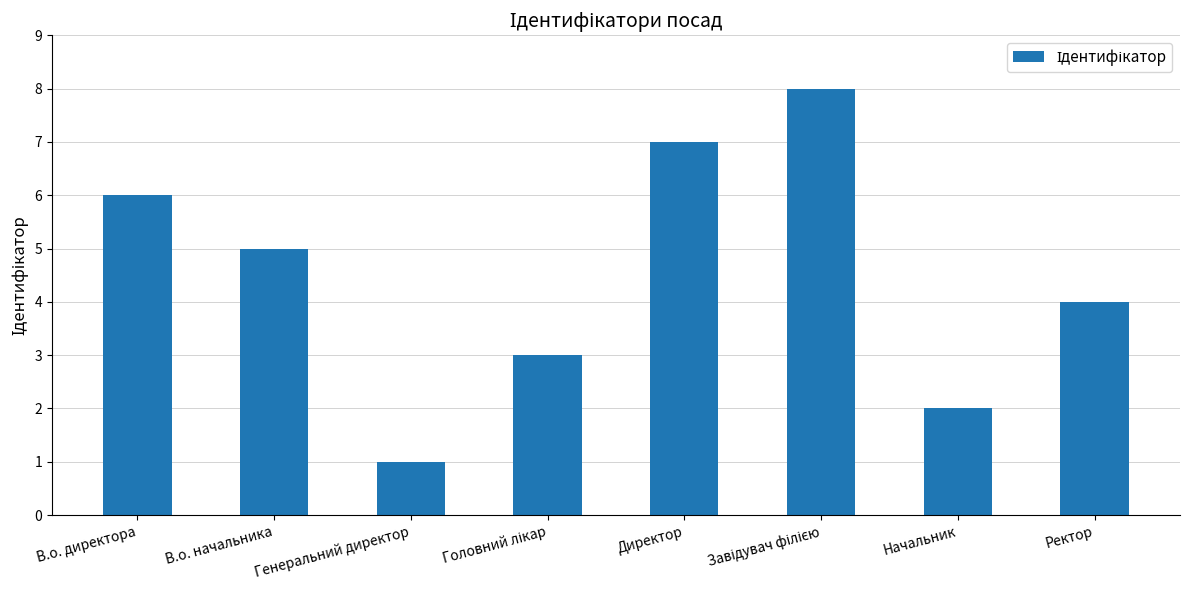

The value at Директор is 7. True or false?

True